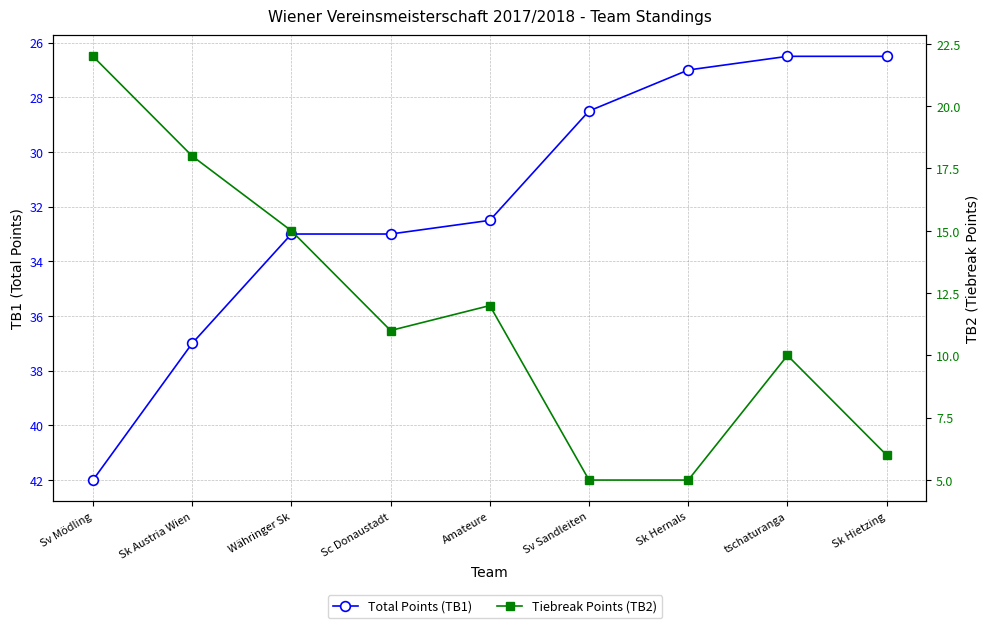

Is it true that Tiebreak Points (TB2) equals 18.0 at Sk Austria Wien?

True